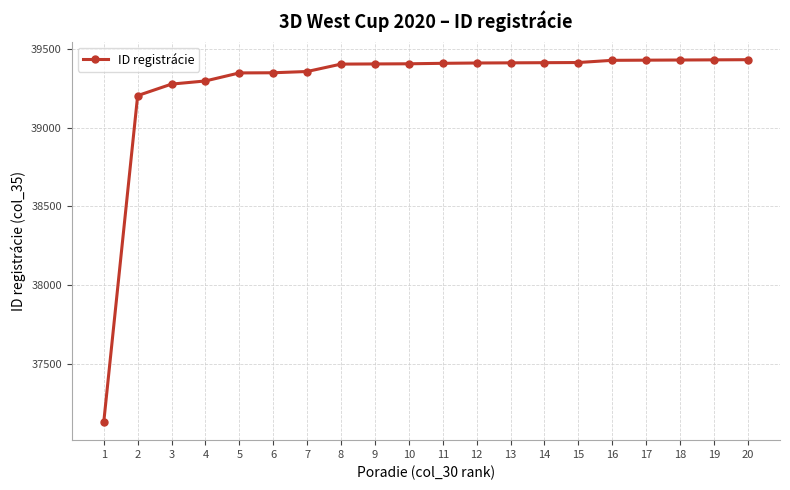

The chart shows a value of 39356 at 7. True or false?

True